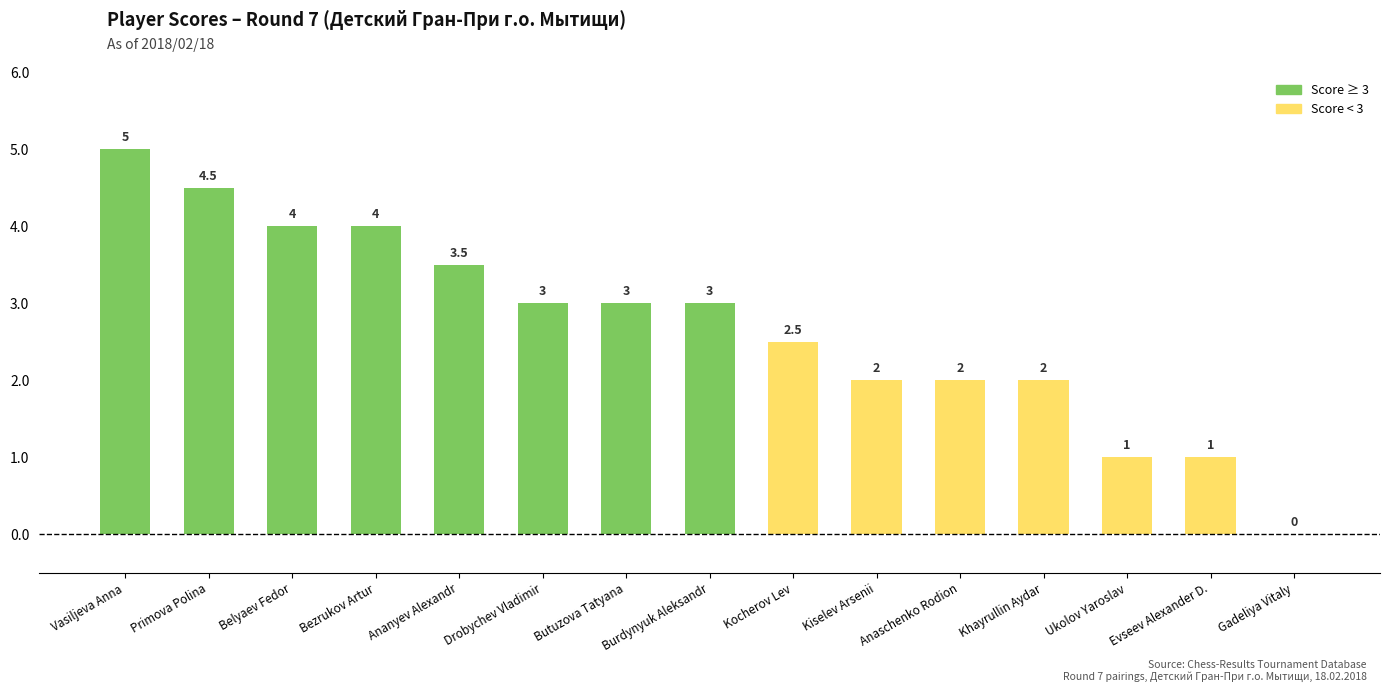

Which has a higher value, Primova Polina or Ananyev Alexandr?

Primova Polina